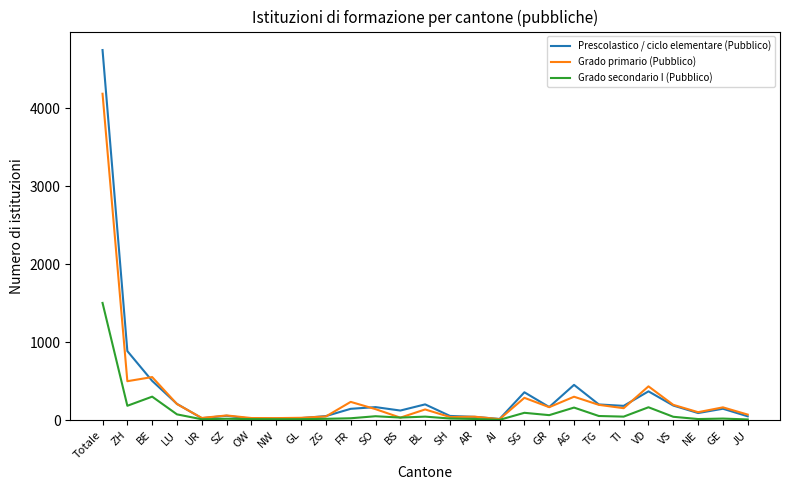

Which series changed the most between AG and TI?

Prescolastico / ciclo elementare (Pubblico)